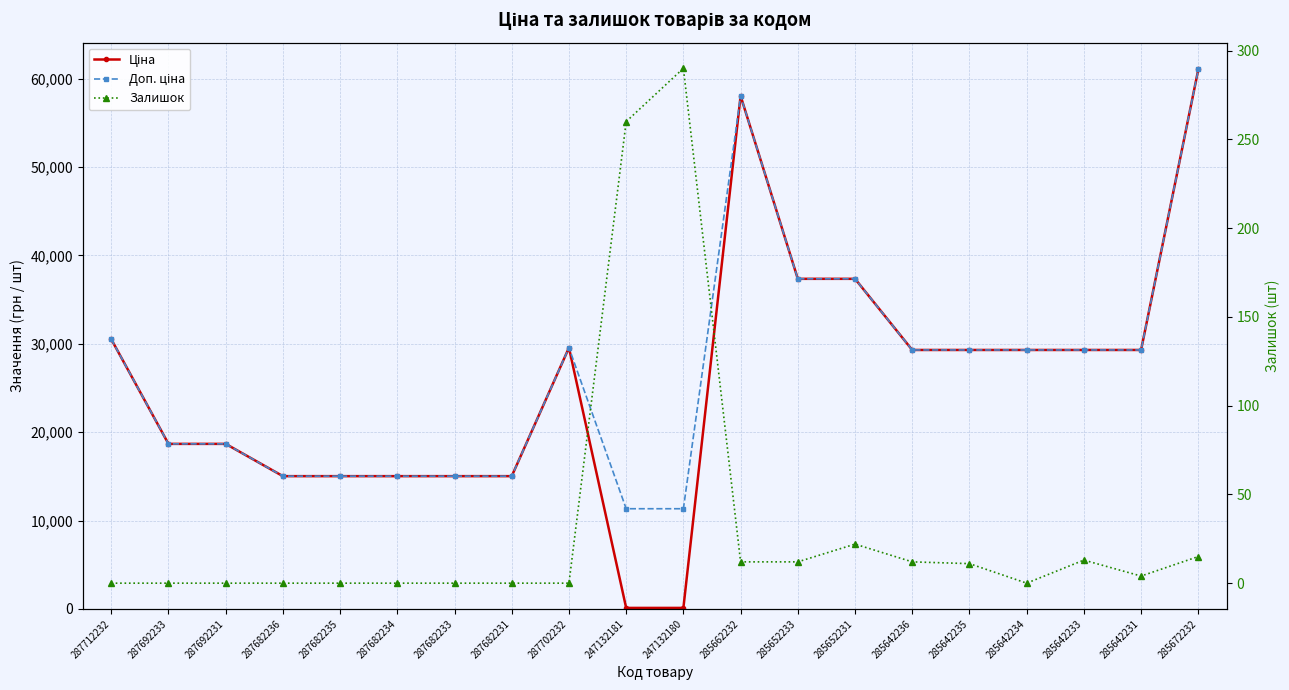

How many values in Залишок are above zero?

10